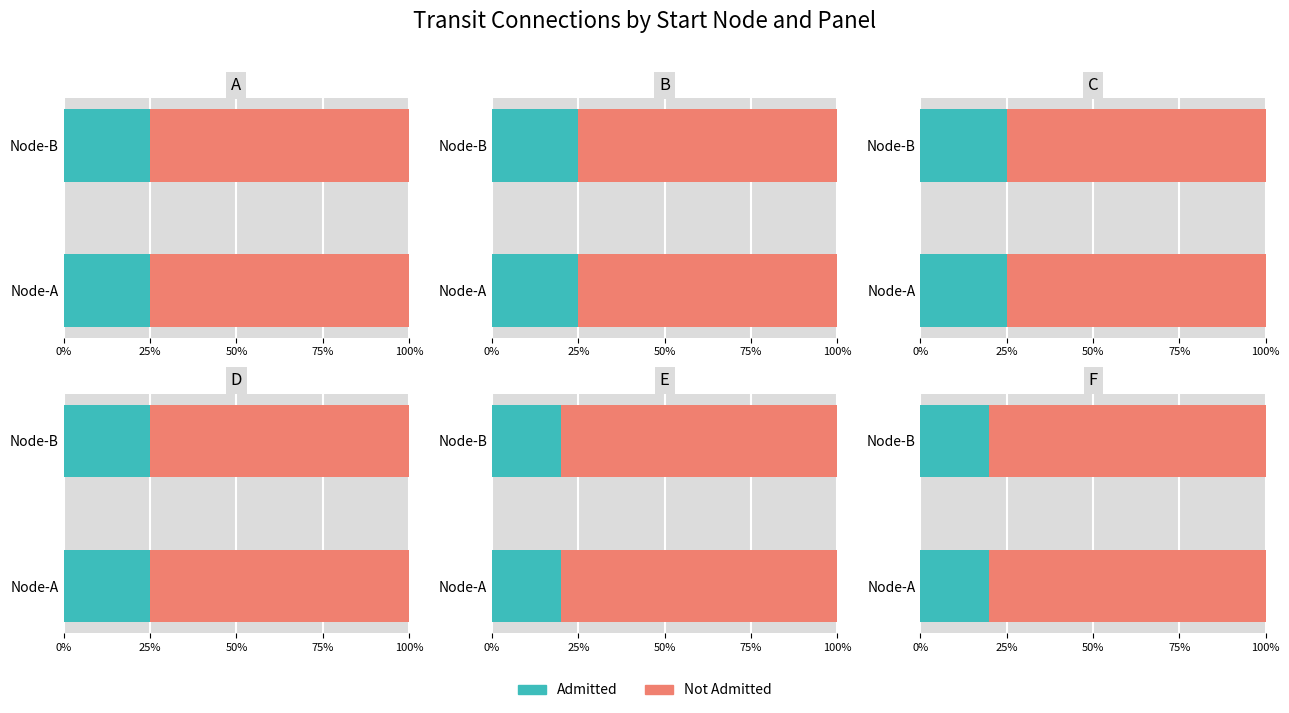

Which series has the widest spread of values?

Admitted